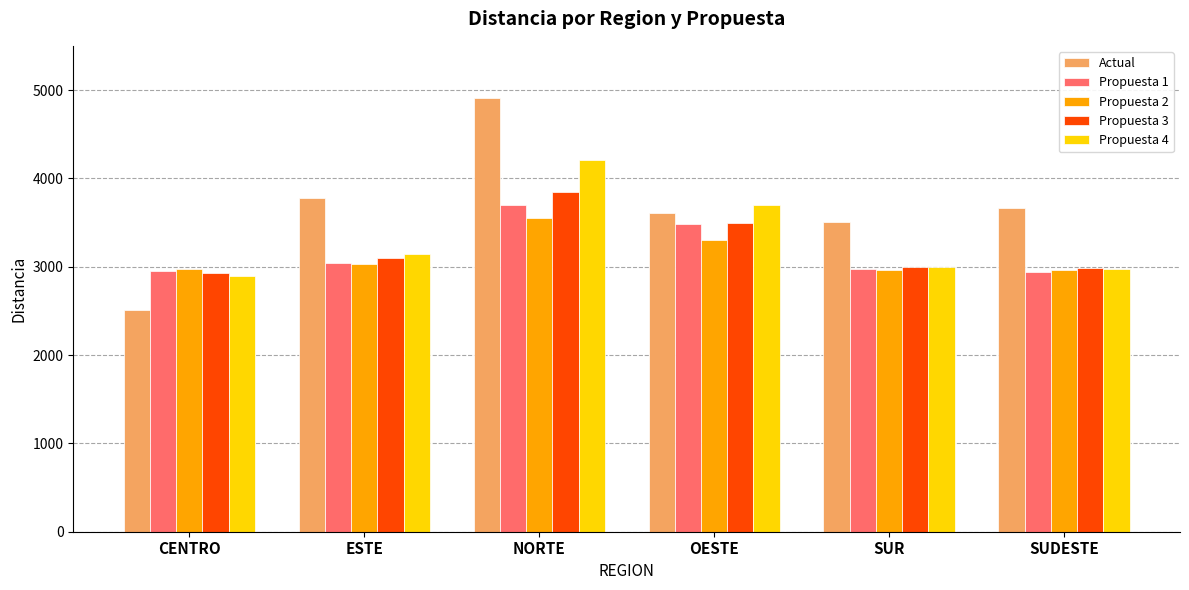

Which series changed the most between NORTE and OESTE?

Actual